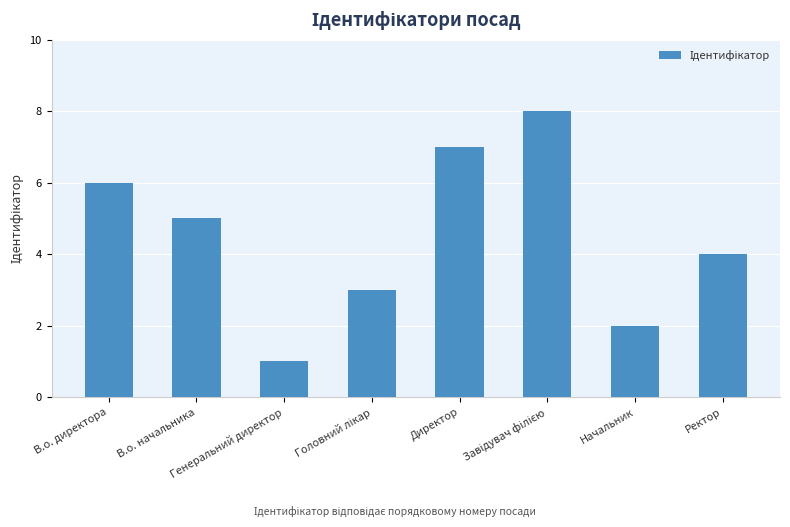

What is the ratio of the value at В.о. директора to the value at Начальник?

3.0